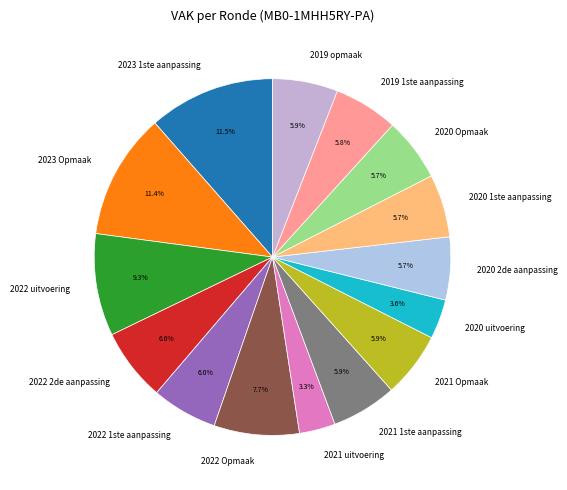

How many slices are in this pie chart?

15